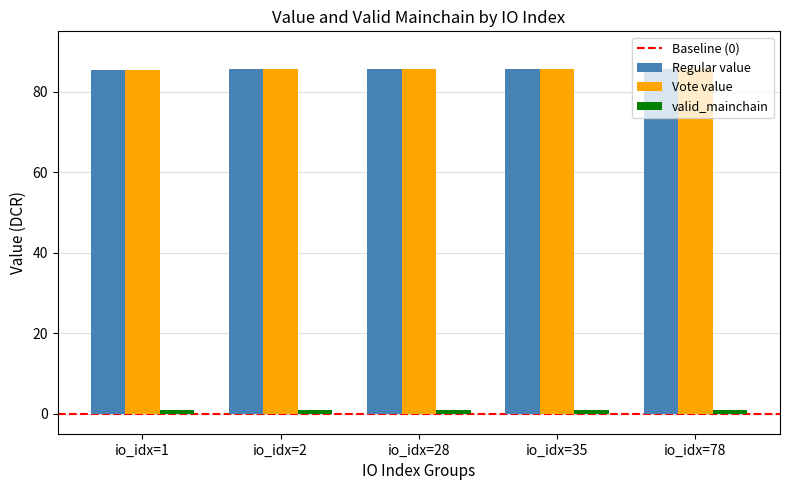

At how many categories does at least one series exceed 74?

5